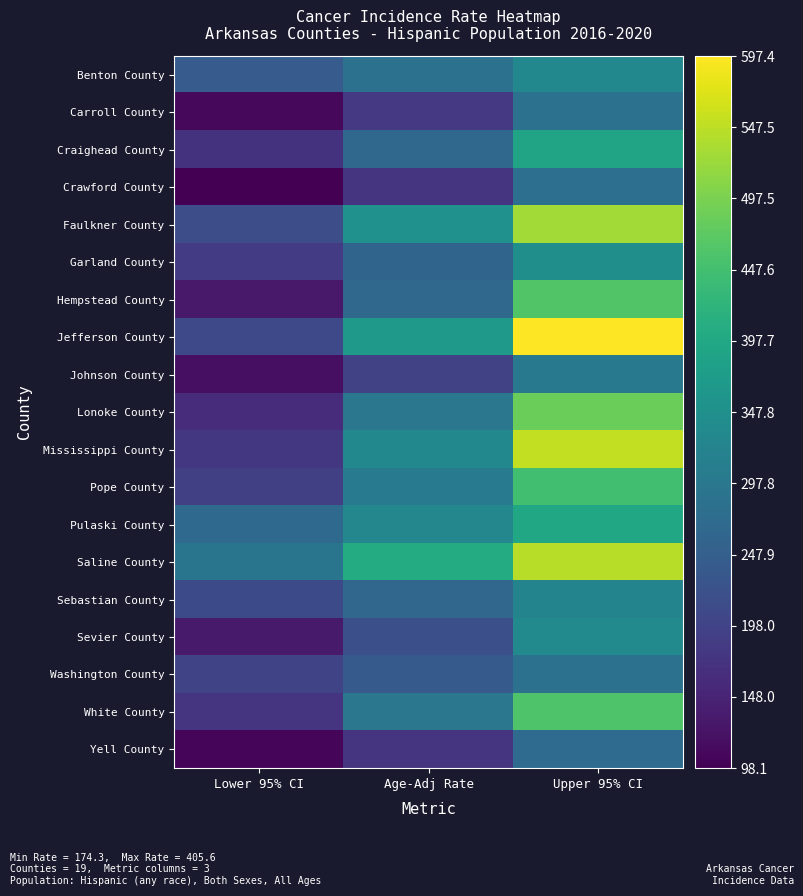

Rank the series by their maximum value, from lowest to highest.

Yell County, Crawford County, Carroll County, Washington County, Johnson County, Sebastian County, Benton County, Sevier County, Garland County, Craighead County, Pulaski County, Pope County, White County, Hempstead County, Lonoke County, Faulkner County, Saline County, Mississippi County, Jefferson County